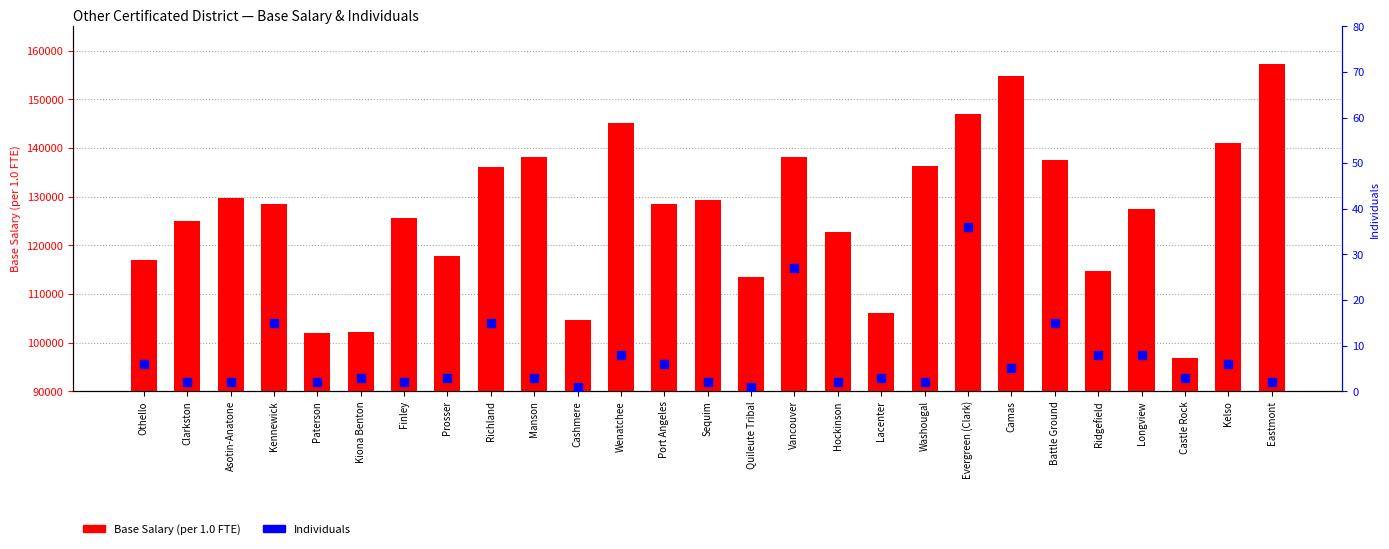

What are all the series names shown in the legend?

Base Salary (per 1.0 FTE), Individuals